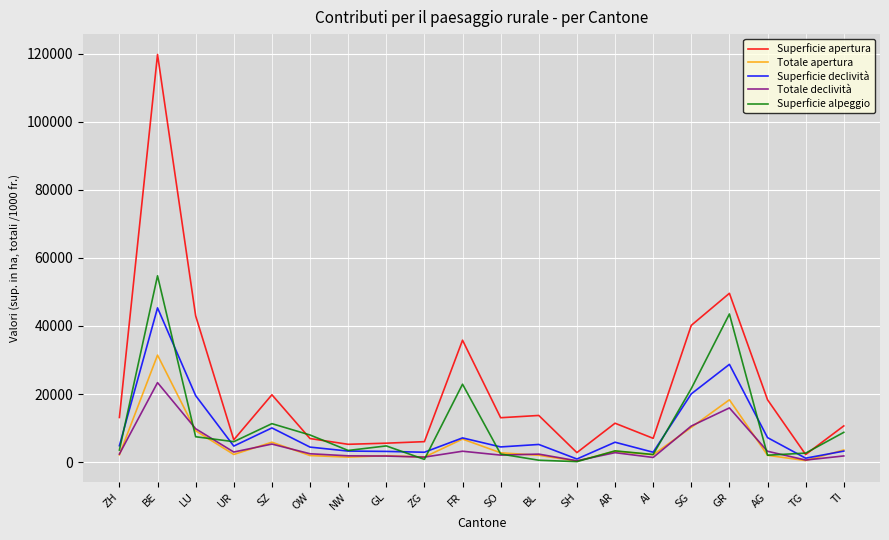

What are all the series names shown in the legend?

Superficie apertura, Totale apertura, Superficie declività, Totale declività, Superficie alpeggio